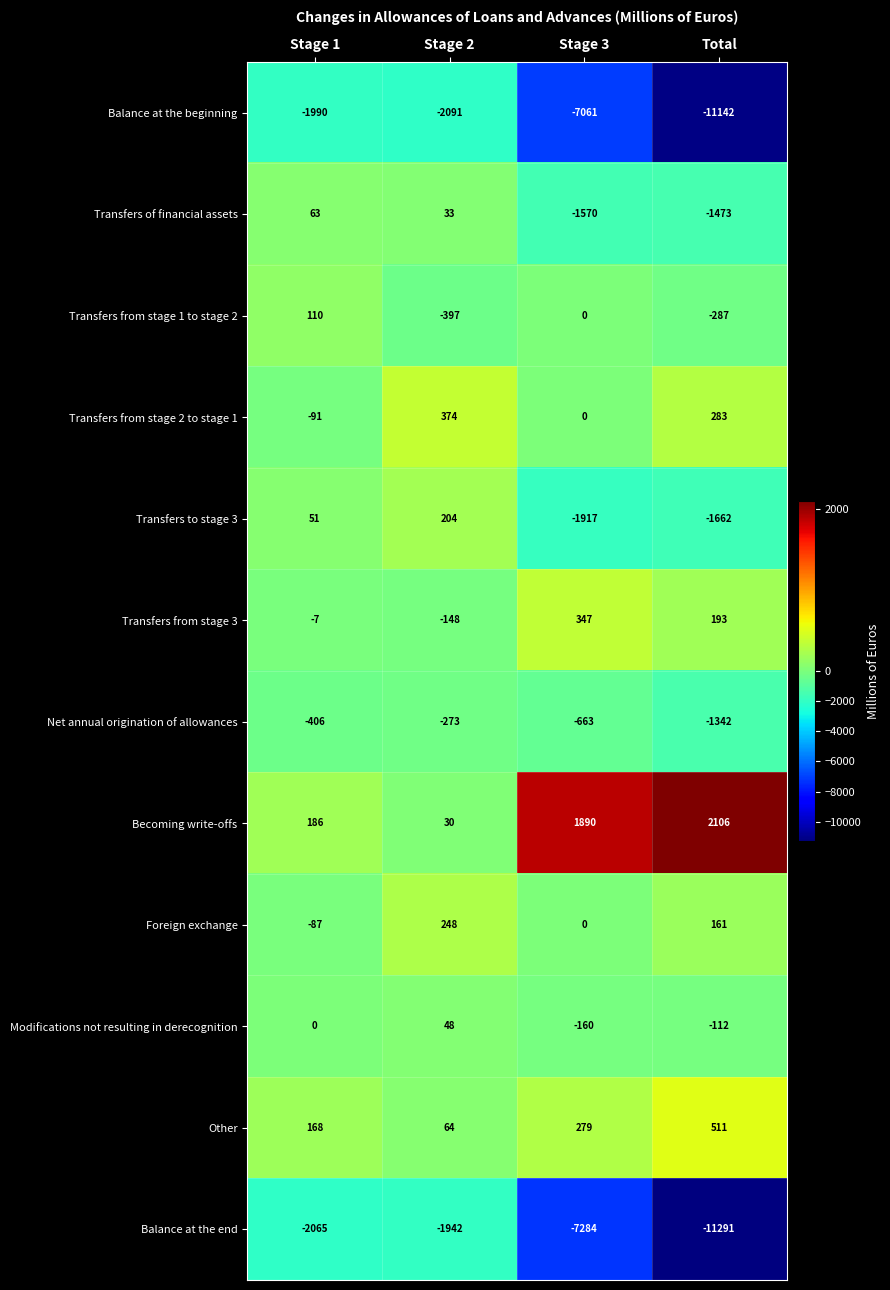

What is the sum of the Transfers from stage 2 to stage 1 values at Stage 3 and Total?

283